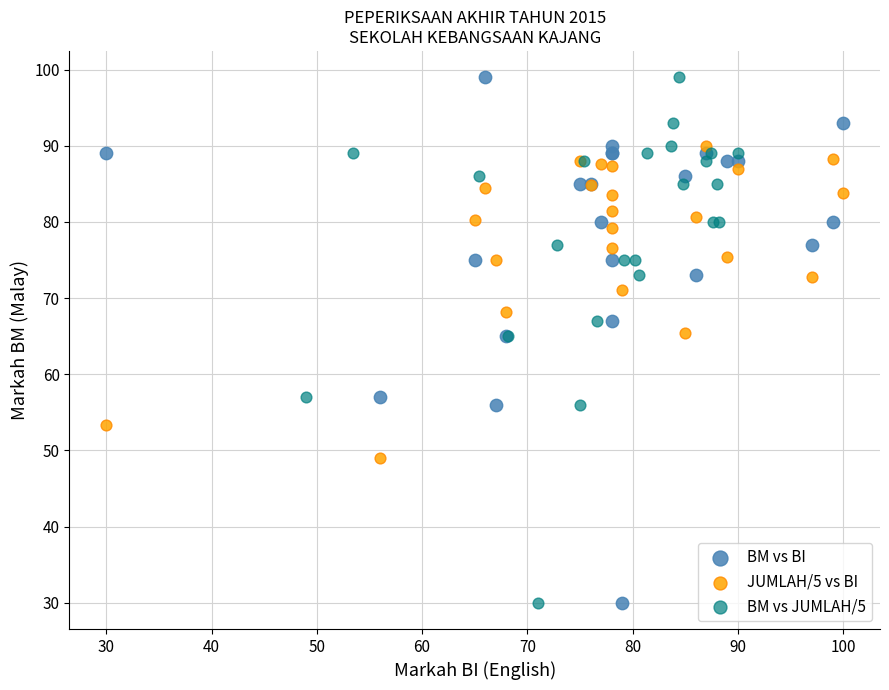

What are all the series names shown in the legend?

BM vs BI, JUMLAH/5 vs BI, BM vs JUMLAH/5